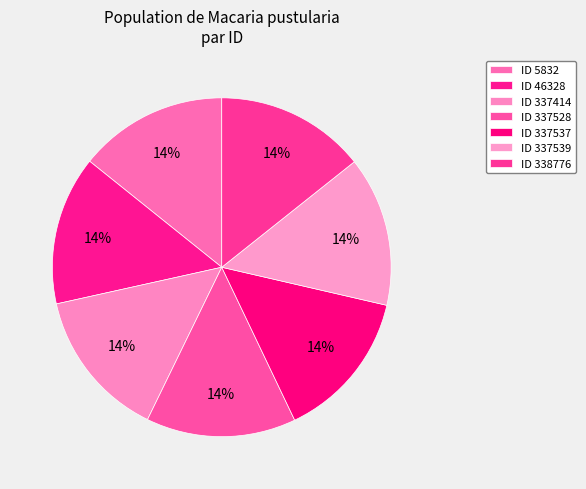

Rank the categories by value from highest to lowest.

337414, 337528, 337537, 337539, 338776, 5832, 46328